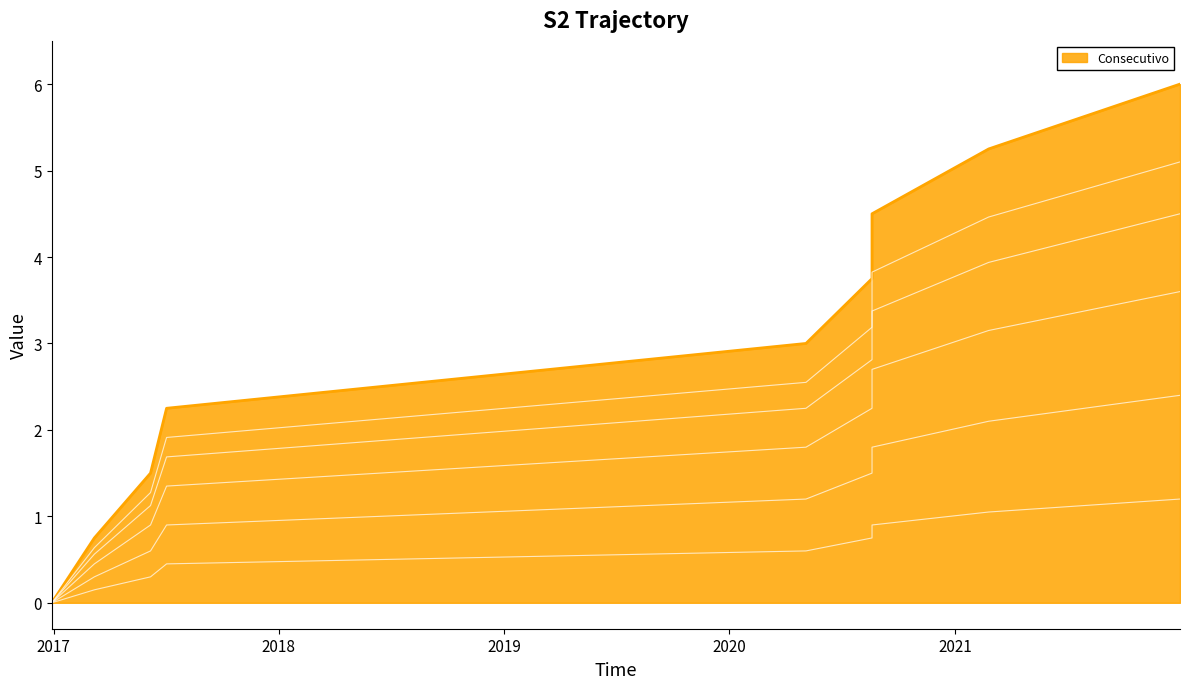

Which series has the widest spread of values?

Consecutivo line